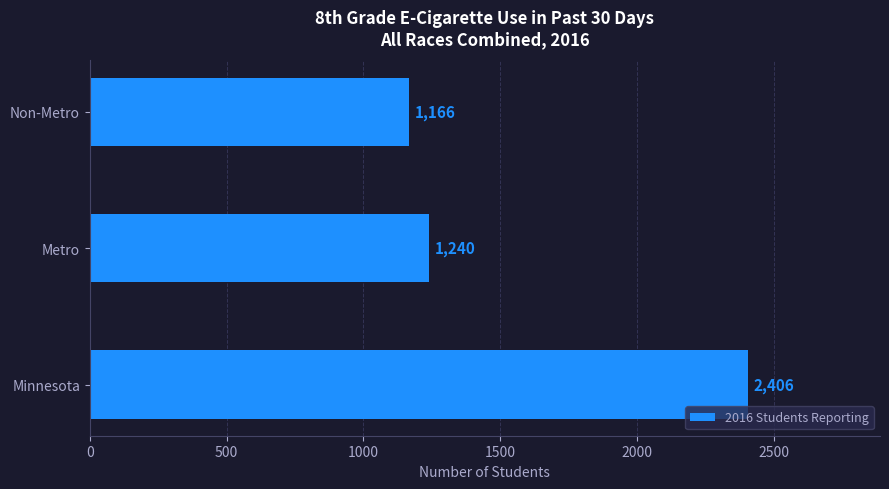

List the labels in order of value, largest first.

Minnesota, Metro, Non-Metro